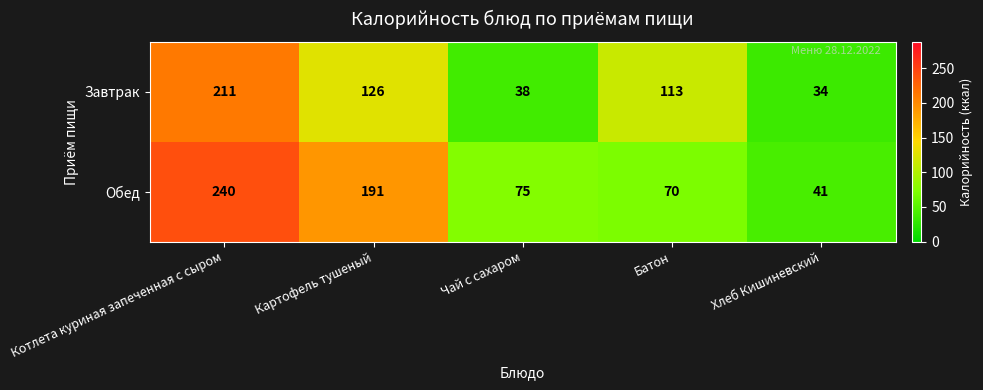

At which label does Обед first exceed 75?

Котлета куриная запеченная с сыром